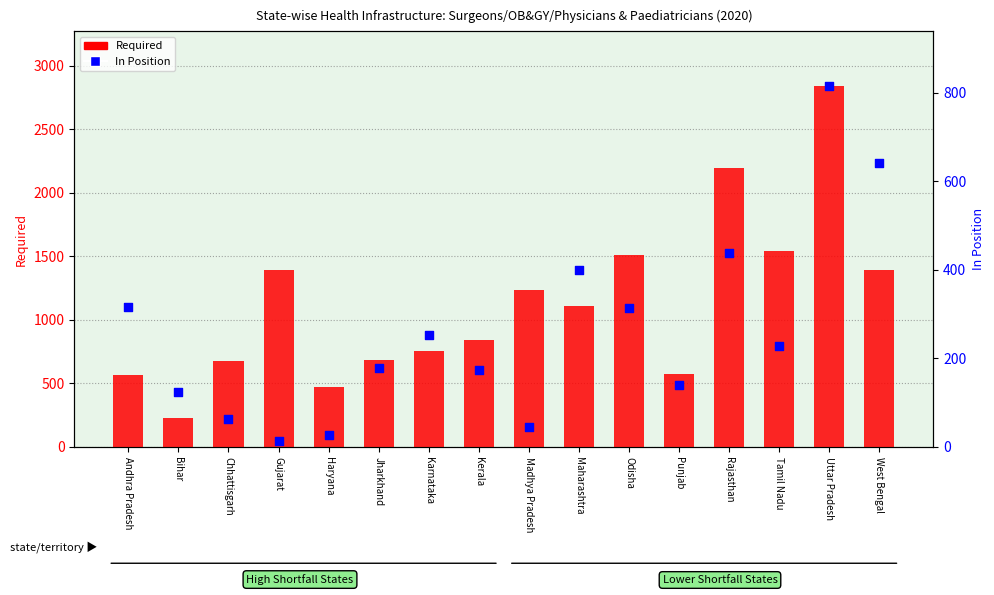

At how many categories does at least one series exceed 1445?

4